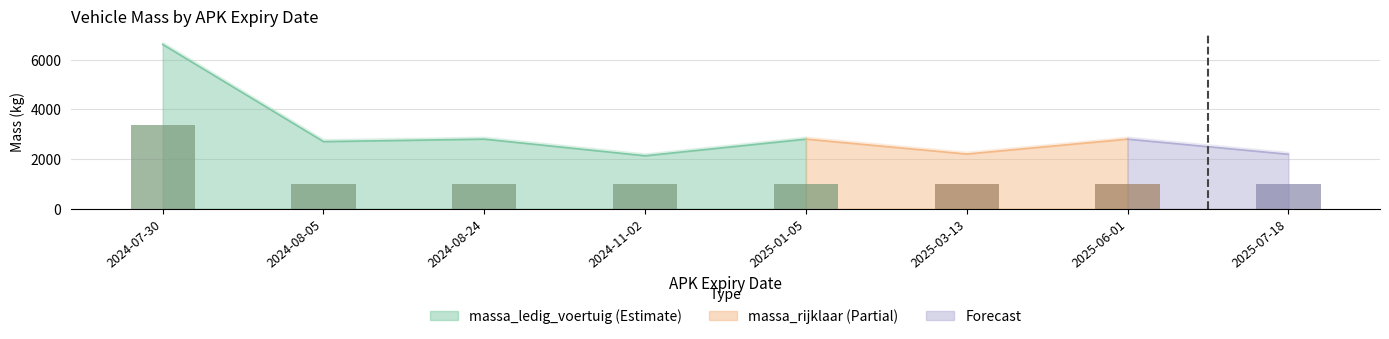

Read the value at 2024-08-24.

975.8